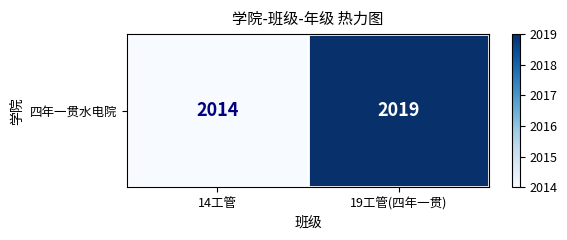

The chart shows a value of 2019 at 19工管(四年一贯). True or false?

True